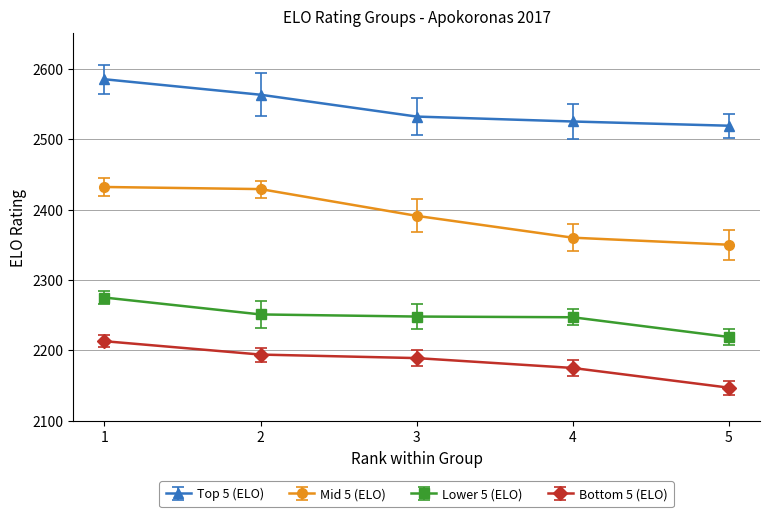

Which label corresponds to the largest value in the chart?

1